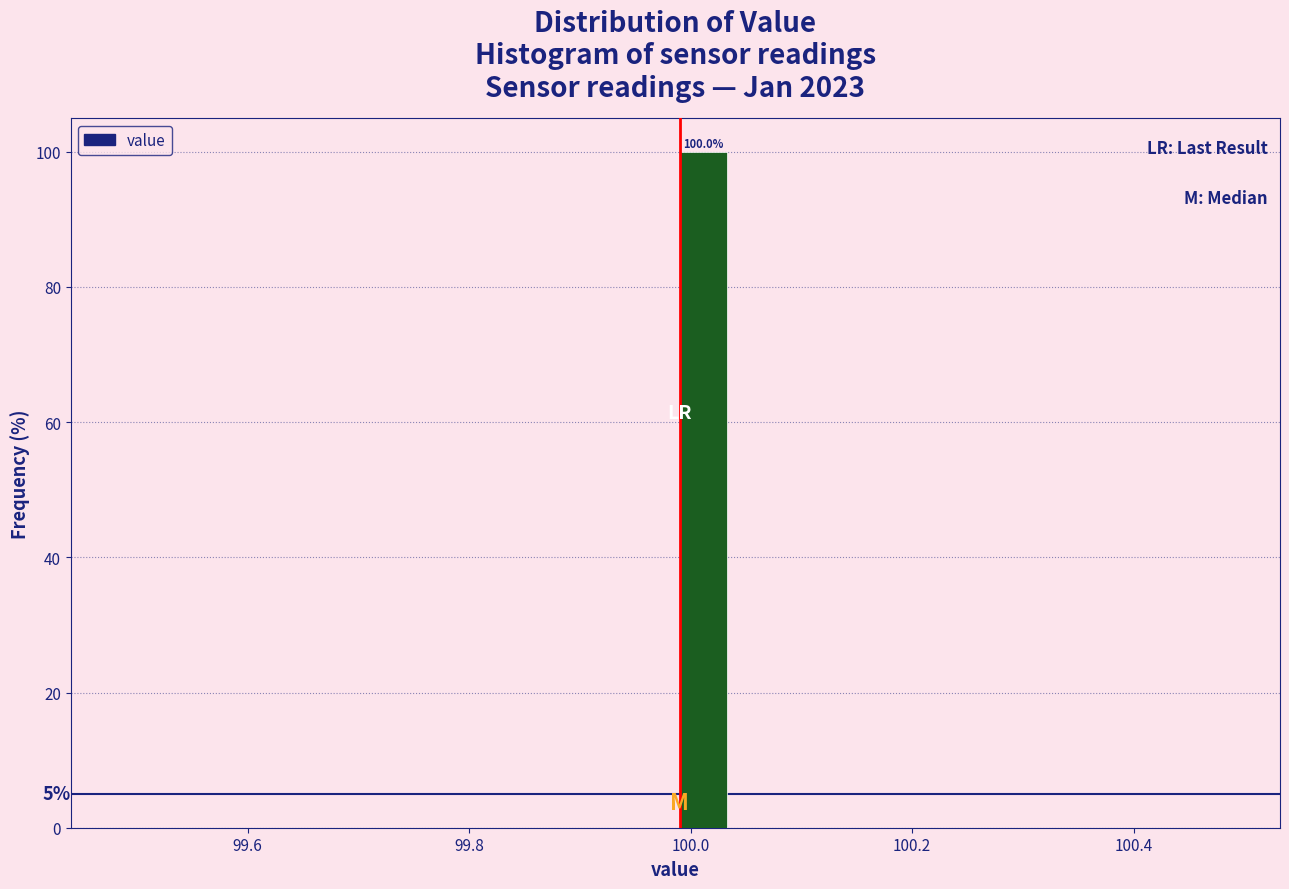

Read against the x-axis, roughly where is the centre of the tallest bar?

100.02